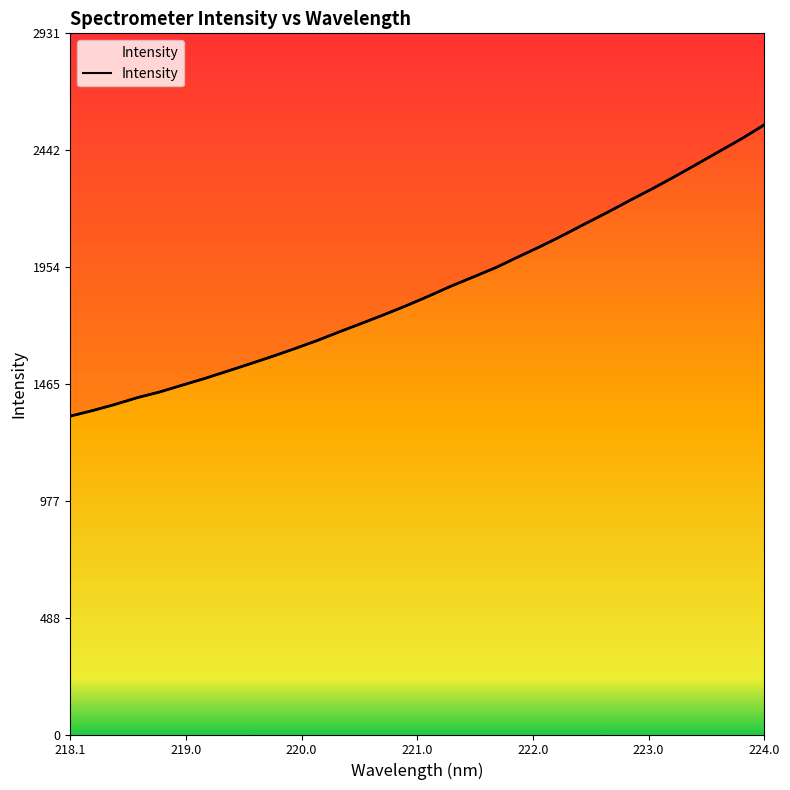

How many lines are shown in the chart?

1